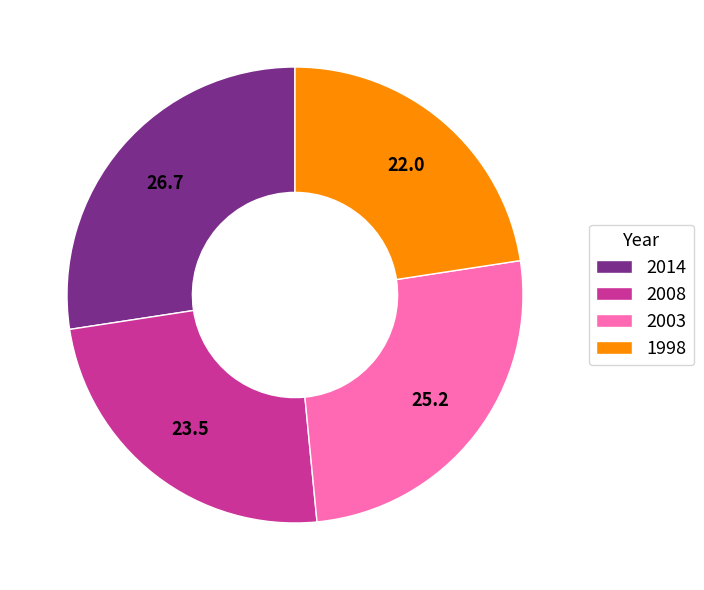

Rank the categories by value from highest to lowest.

2014, 2003, 2008, 1998